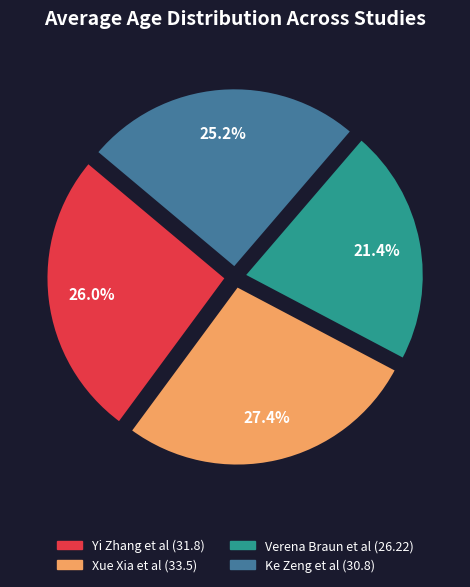

Do Verena Braun et al and Yi Zhang et al together represent more than half of the pie?

No